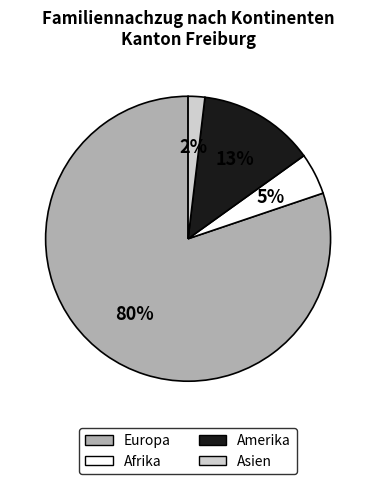

Does any single category account for the majority?

Yes